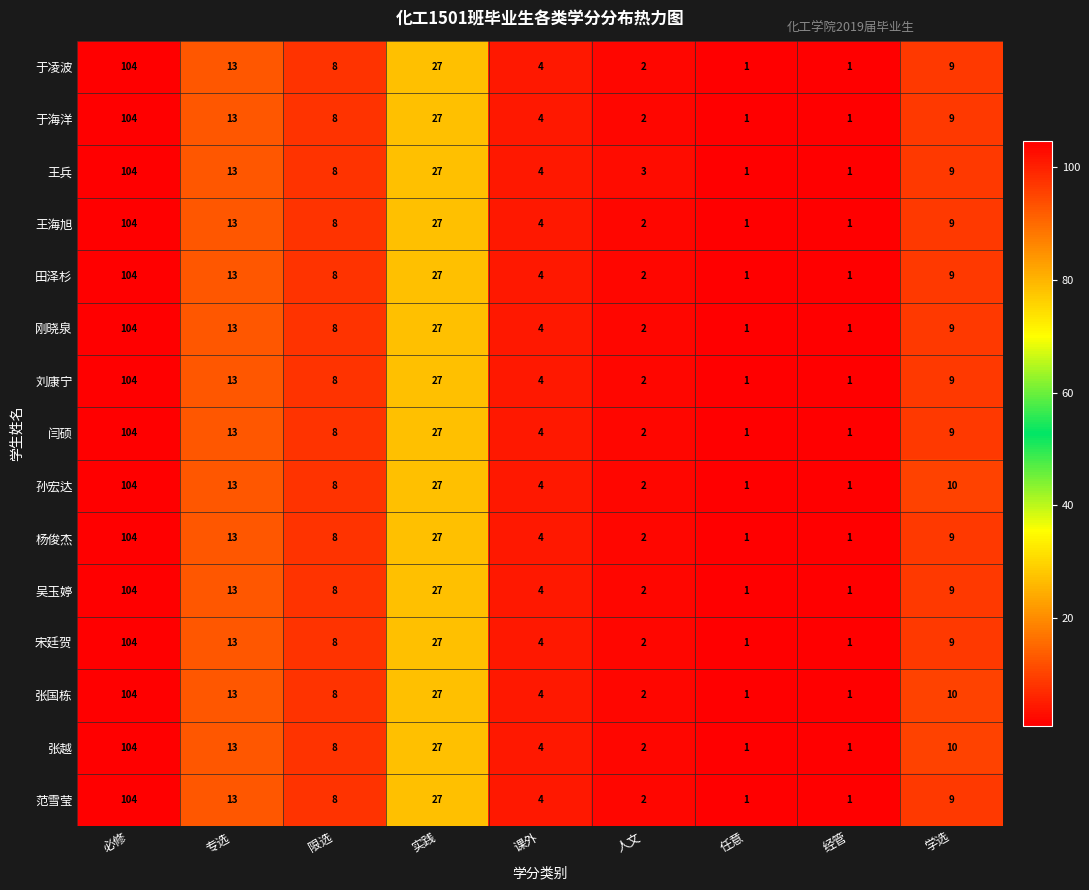

Is the value of 孙宏达 at 必修 greater than the value of 于凌波 at 实践?

Yes